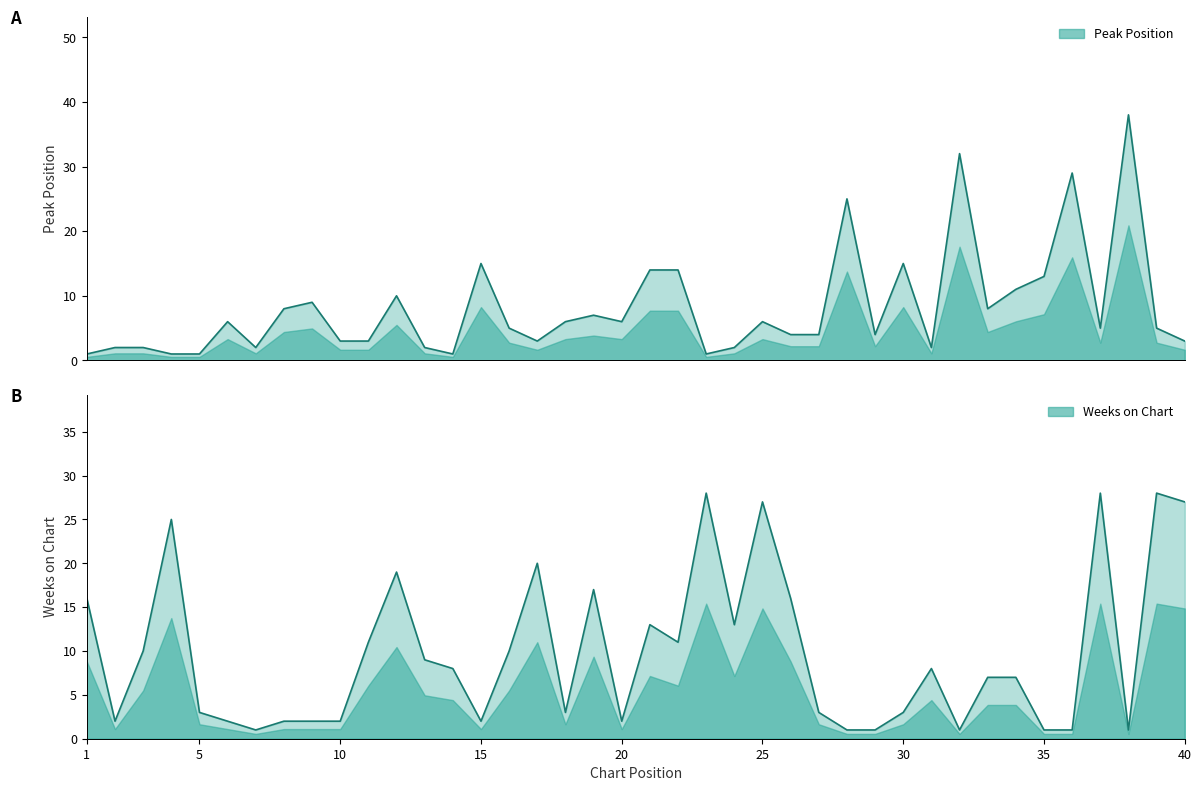

What is the value of the Weeks on Chart point at the 16th from the left?

10